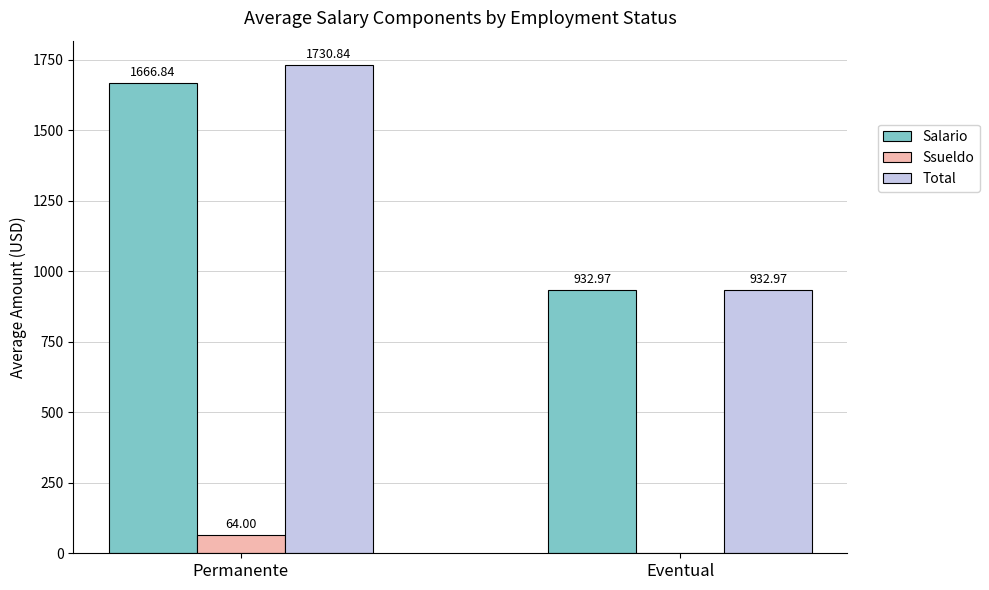

What is the average value of the Salario series?

1299.9